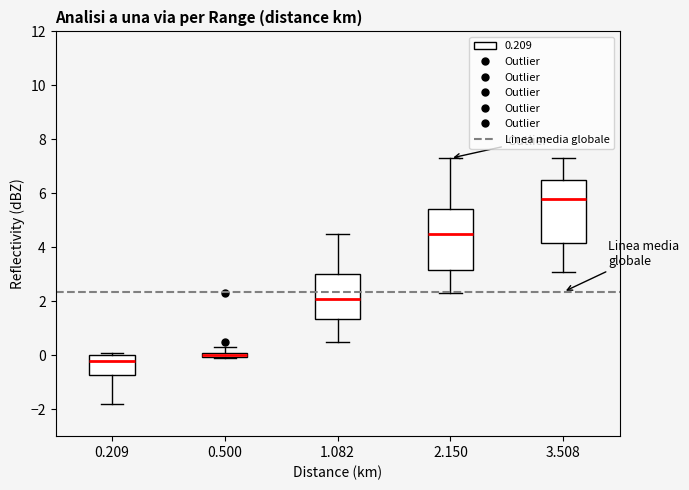

Where does the lower whisker of the box at x = 2.150 end on the y-axis? The values are not printed on the chart, so give them approximately, as read against the axis.

2.4